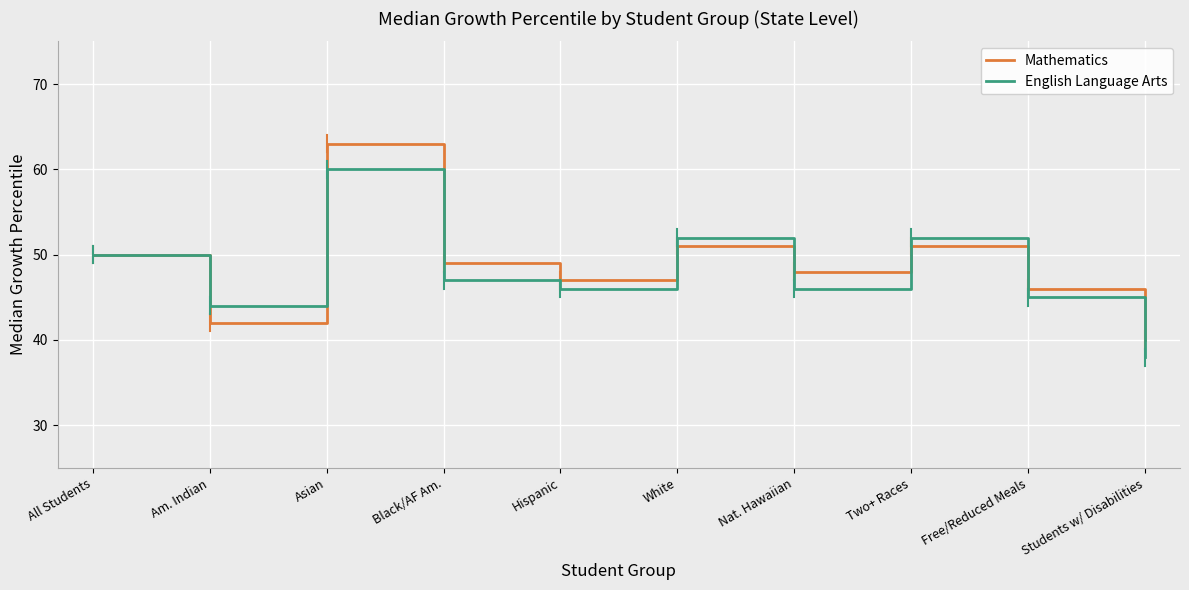

What are all the series names shown in the legend?

Mathematics, English Language Arts